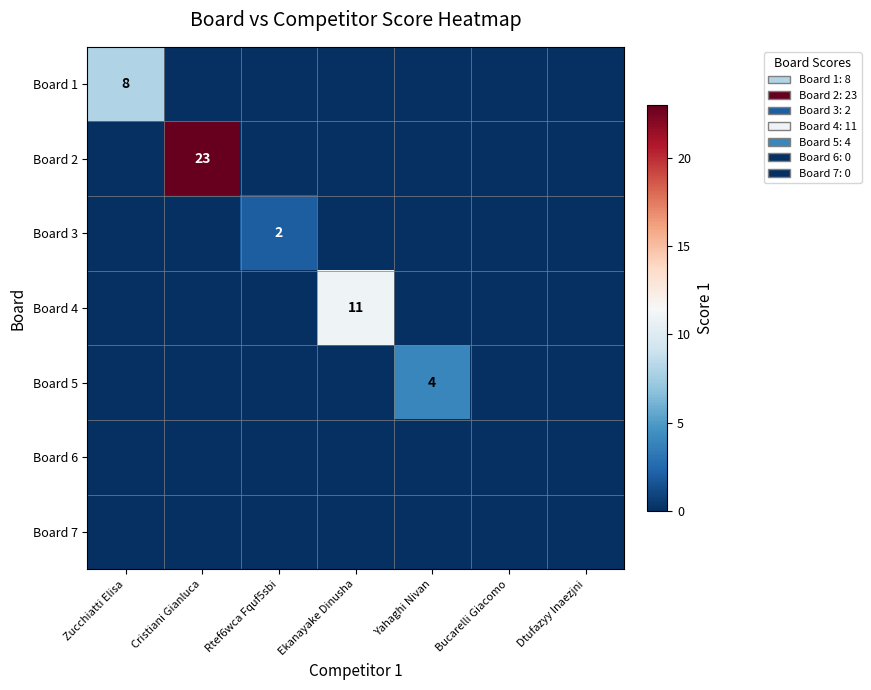

The value of Board 1 at Zucchiatti Elisa is 13. True or false?

False